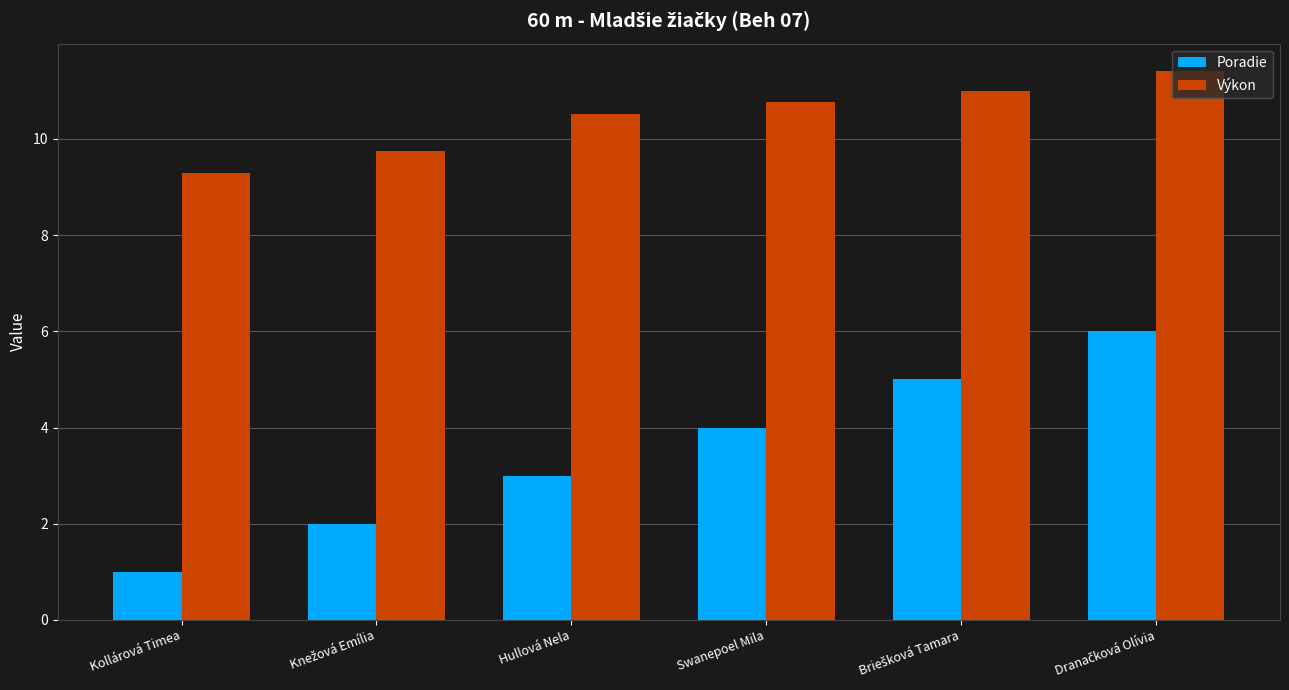

List the series in order of their peak value, highest first.

Výkon, Poradie